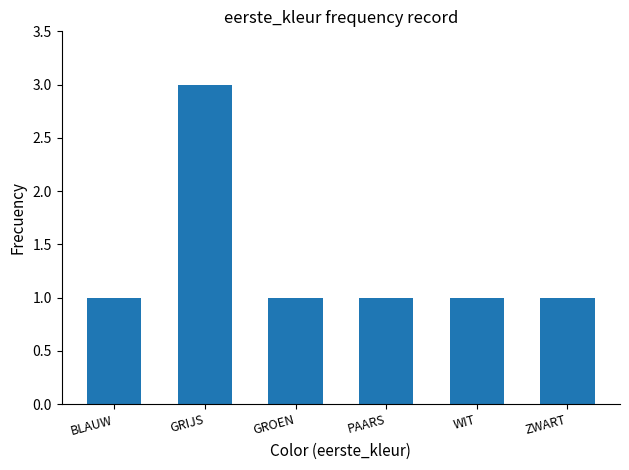

How many values are between 1 and 2?

5